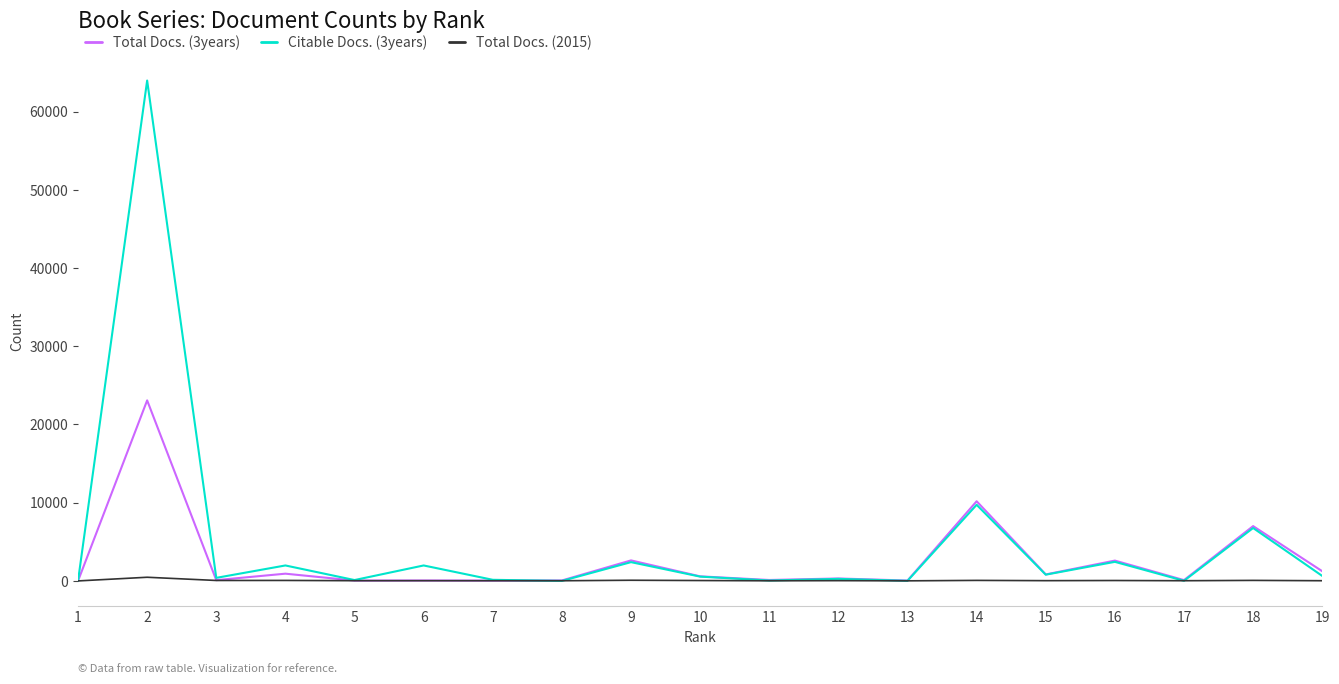

What is the greatest value displayed?

63975